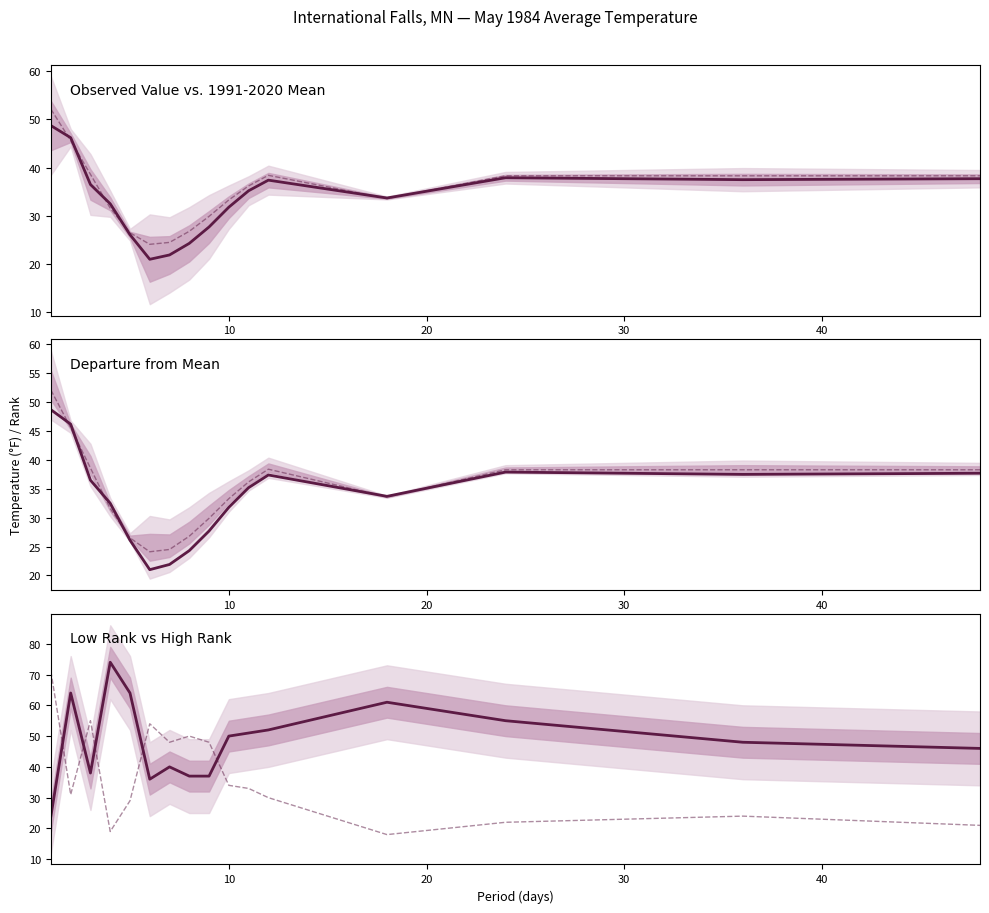

The Low Rank vs High Rank series shows 58.6 at 6. True or false?

False